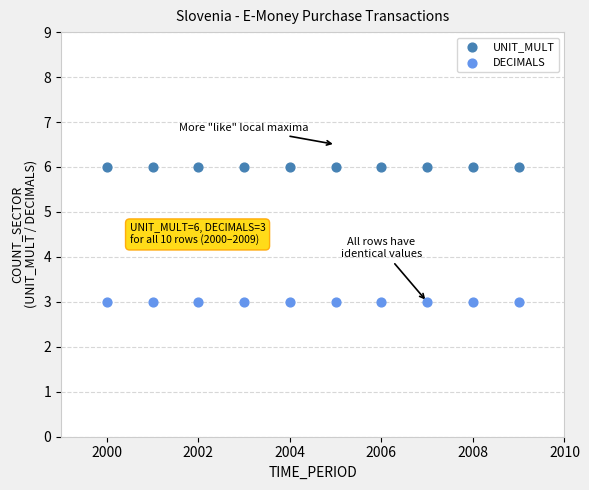

Which series reaches the maximum Y coordinate?

UNIT_MULT